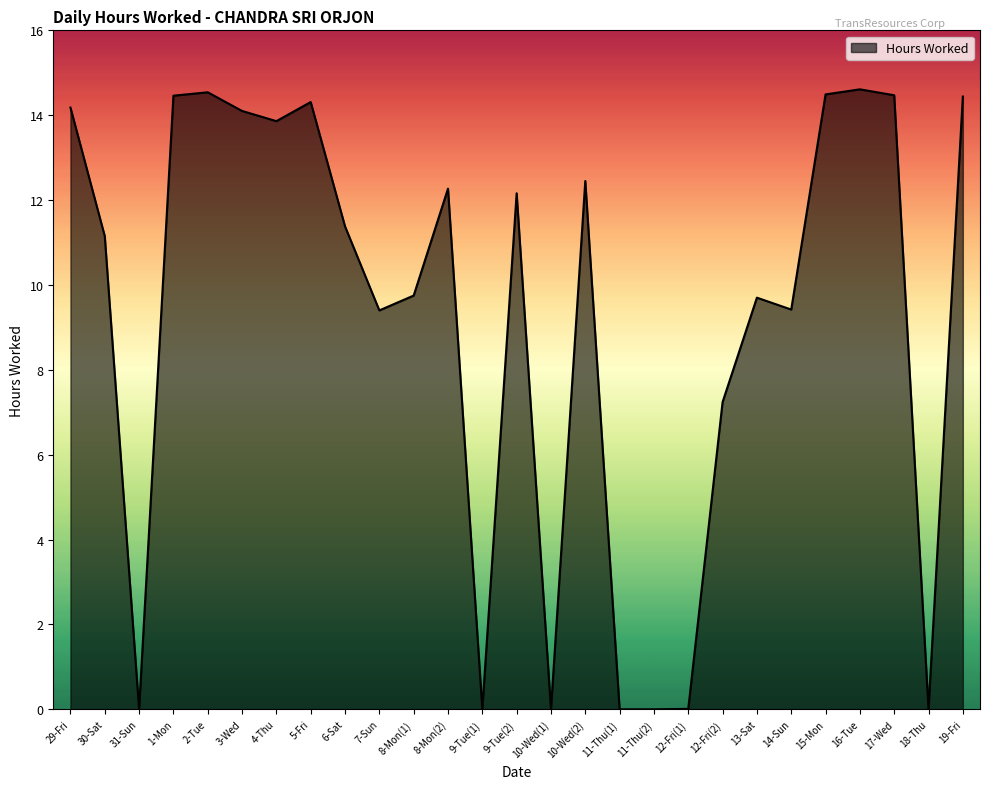

How many values are below 11?

12